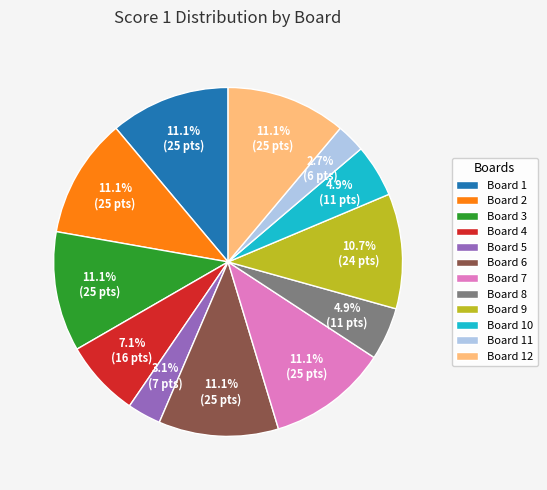

How many slices are in this pie chart?

12